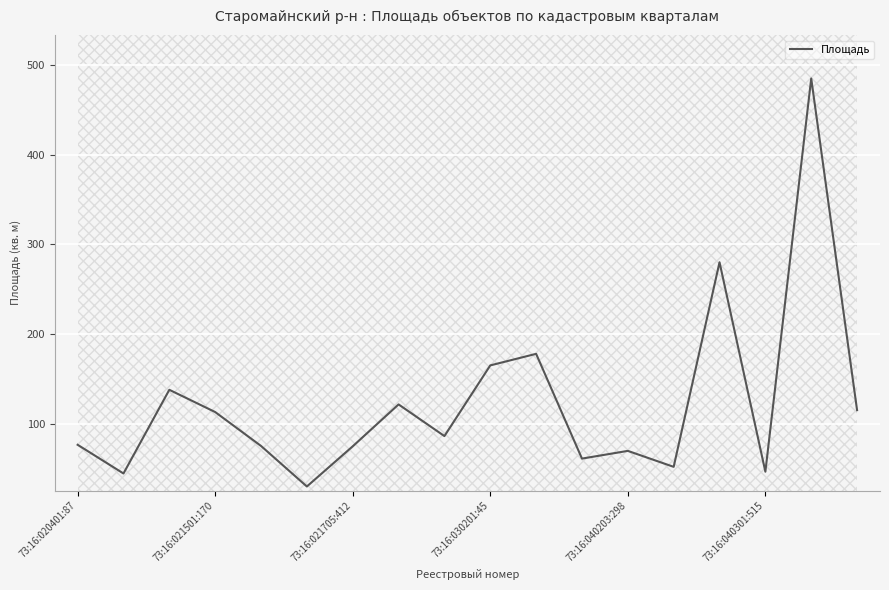

What is the difference between the maximum and minimum values?

454.9